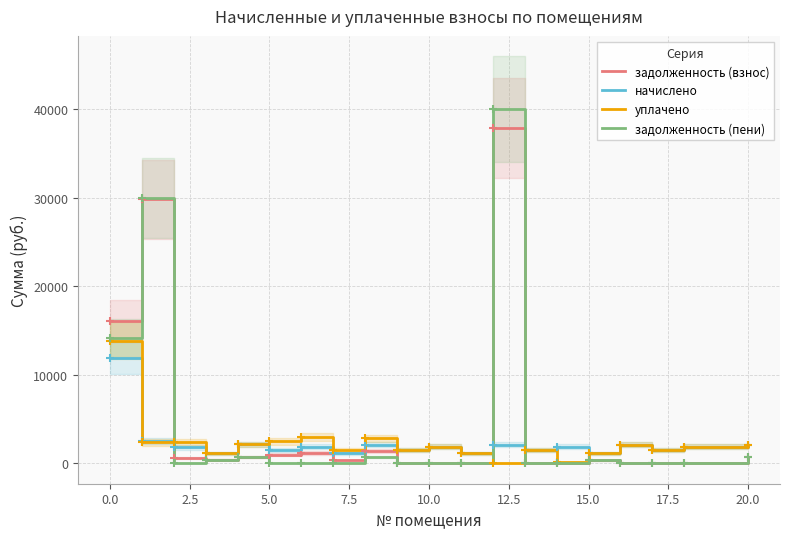

Is the value of уплачено at 10.0 greater than the value of задолженность (пени) at 10.0?

Yes